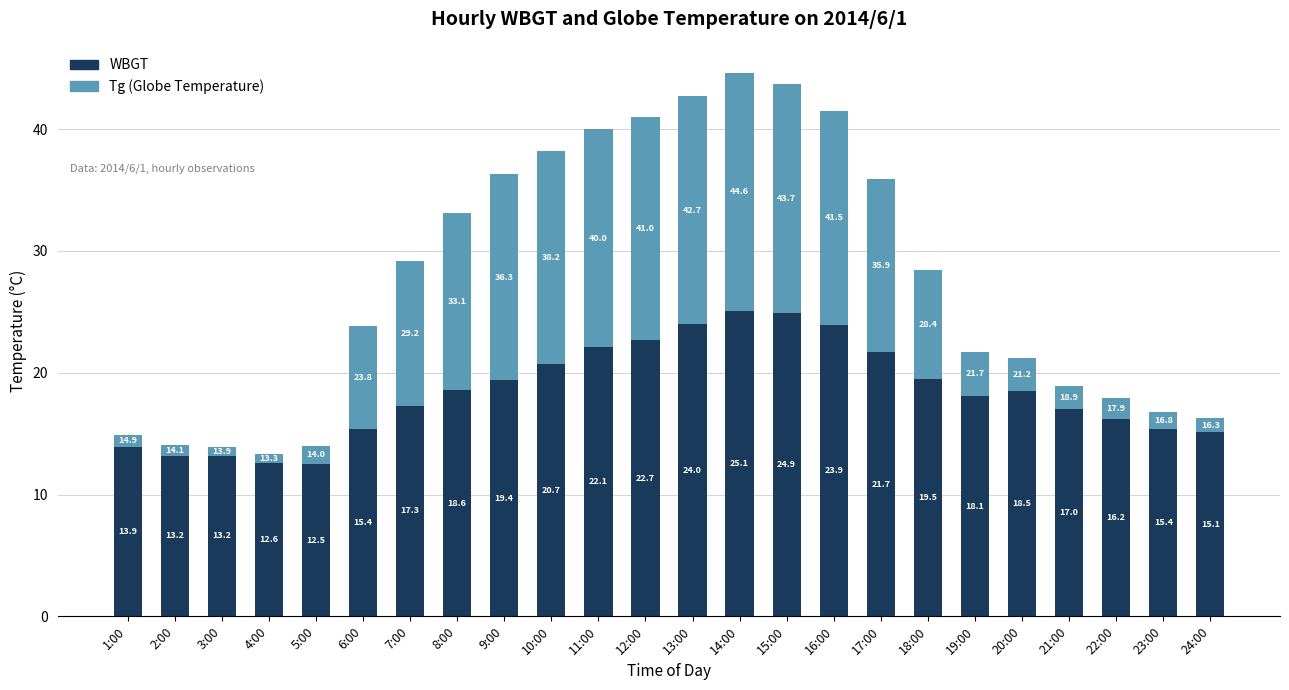

How many categories are shown in the chart?

24